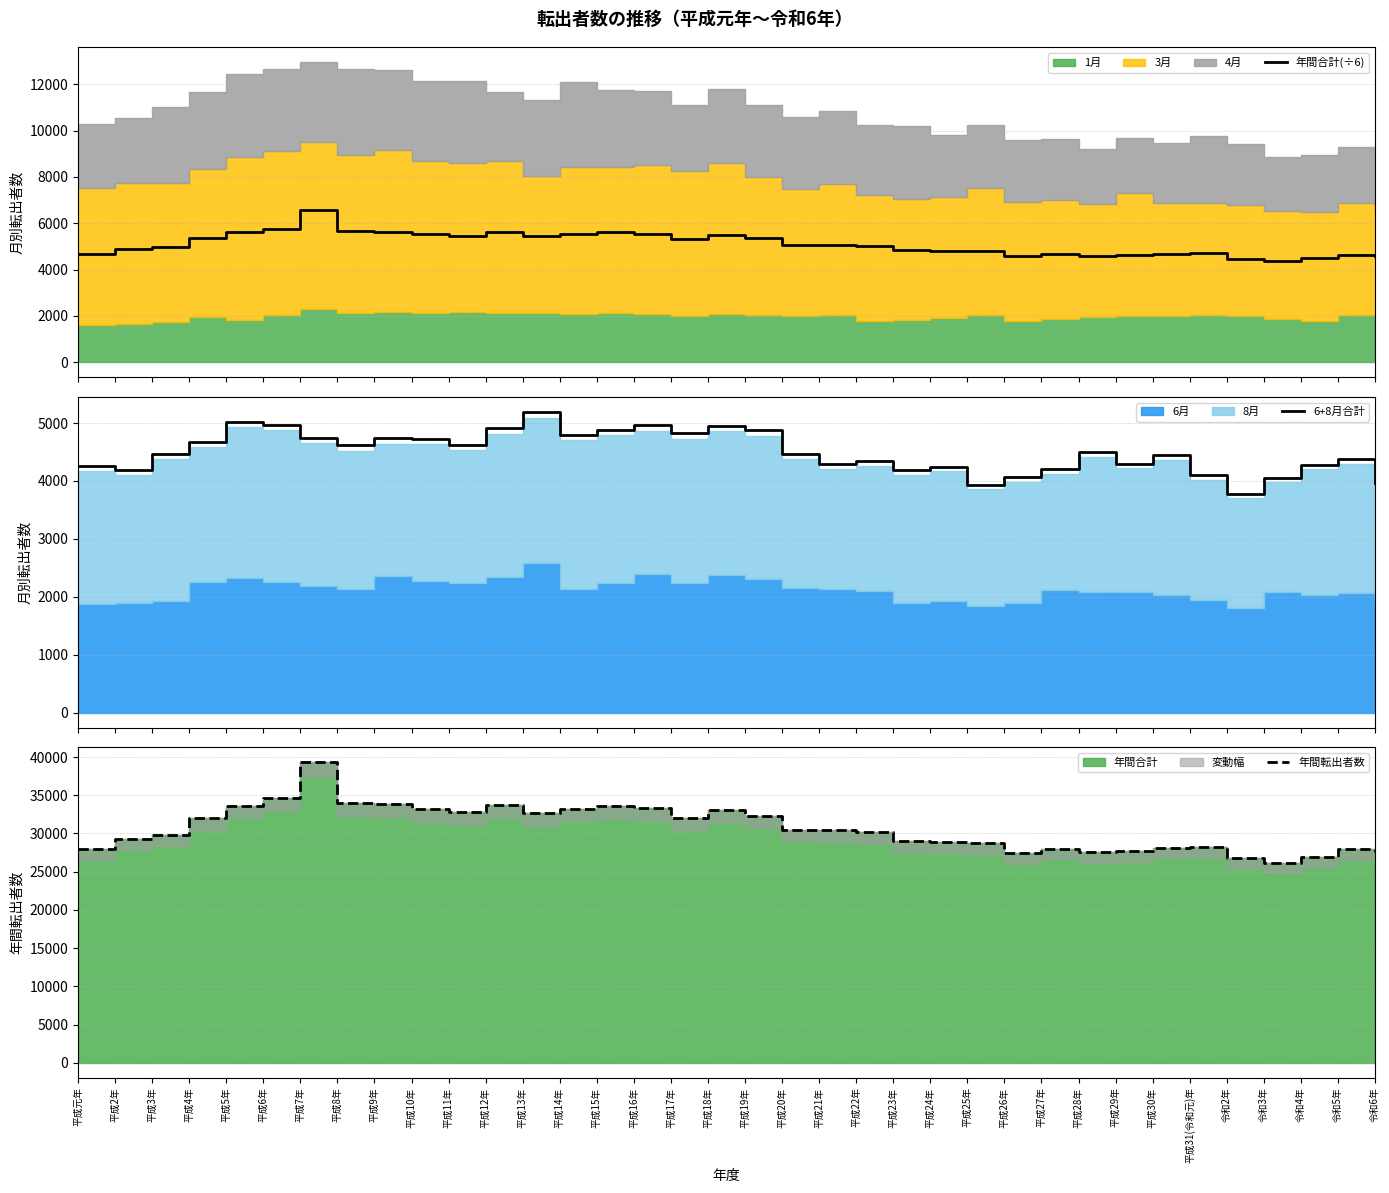

Which series has the widest spread of values?

年間転出者数